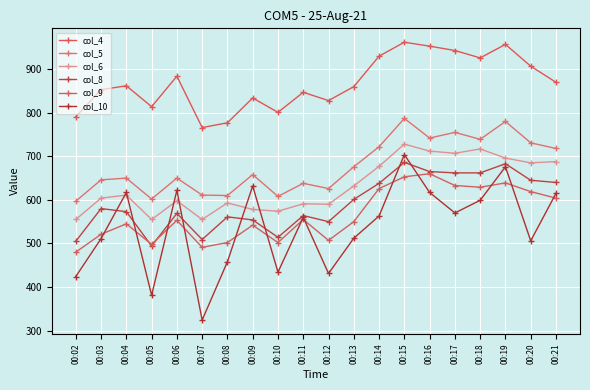

At which category does col_5 reach its first local valley?

00:05